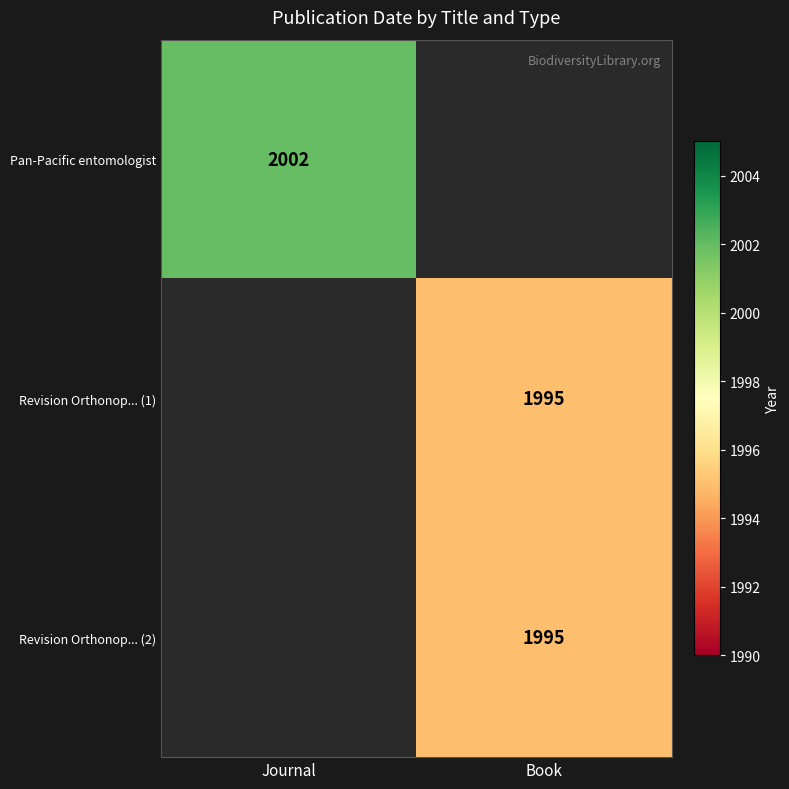

Is it true that Revision Orthonop... (2) equals 1111 at Book?

False